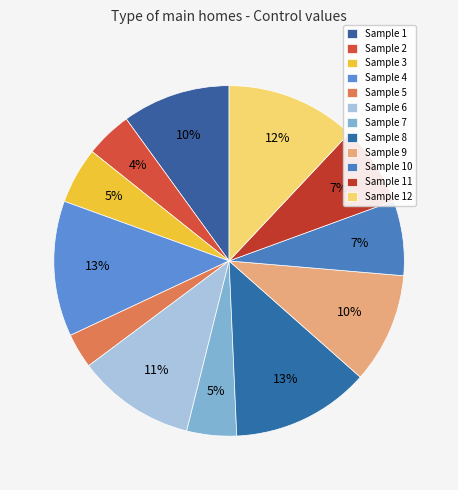

How many segments does this pie chart have?

12